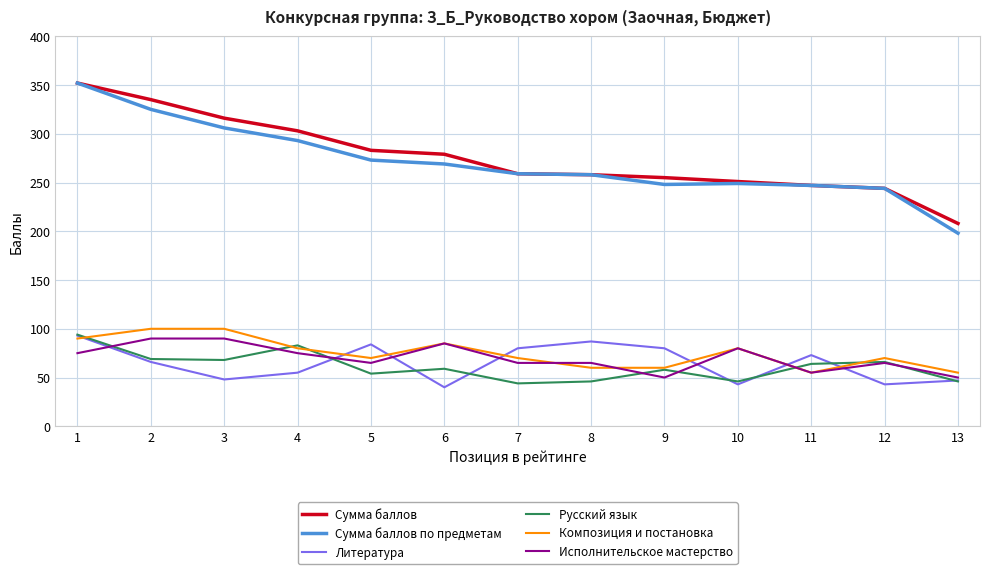

Is it true that Сумма баллов по предметам equals 413 at 8?

False